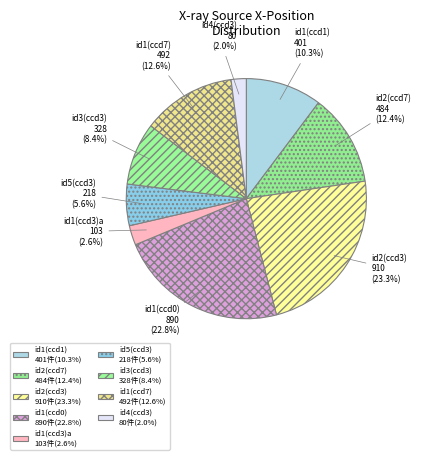

How many segments does this pie chart have?

9